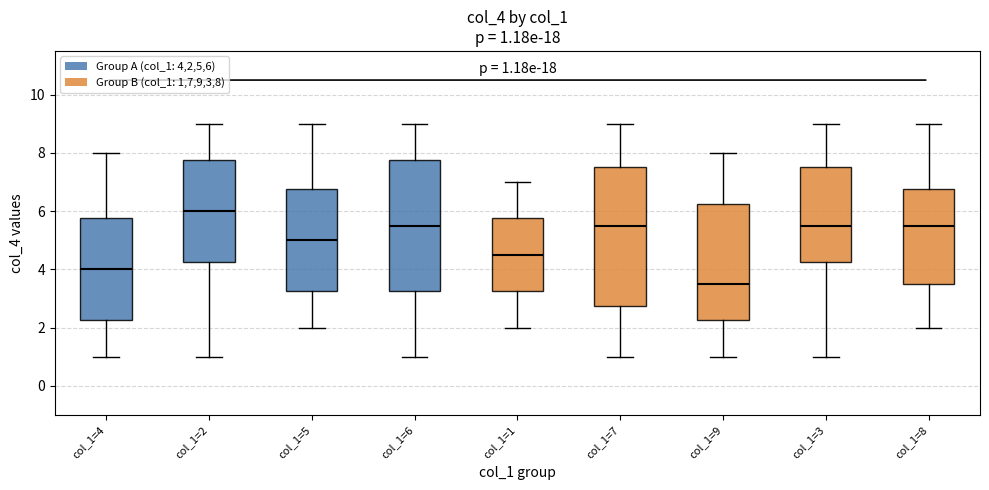

Which box has the highest median line?

col_1=2